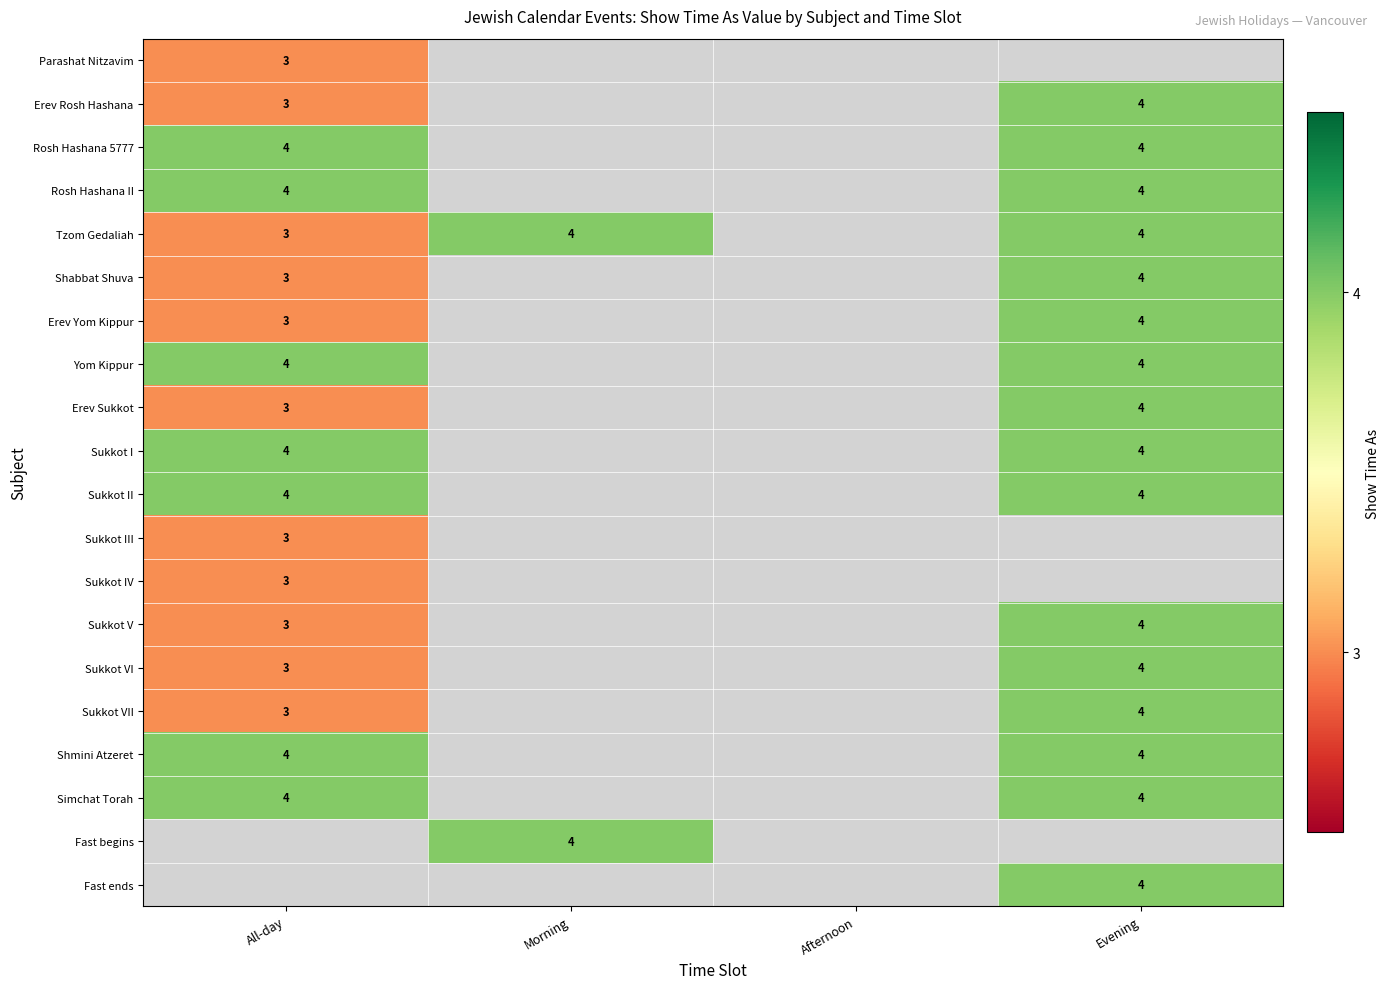

Is it true that Erev Yom Kippur equals 3 at All-day?

True